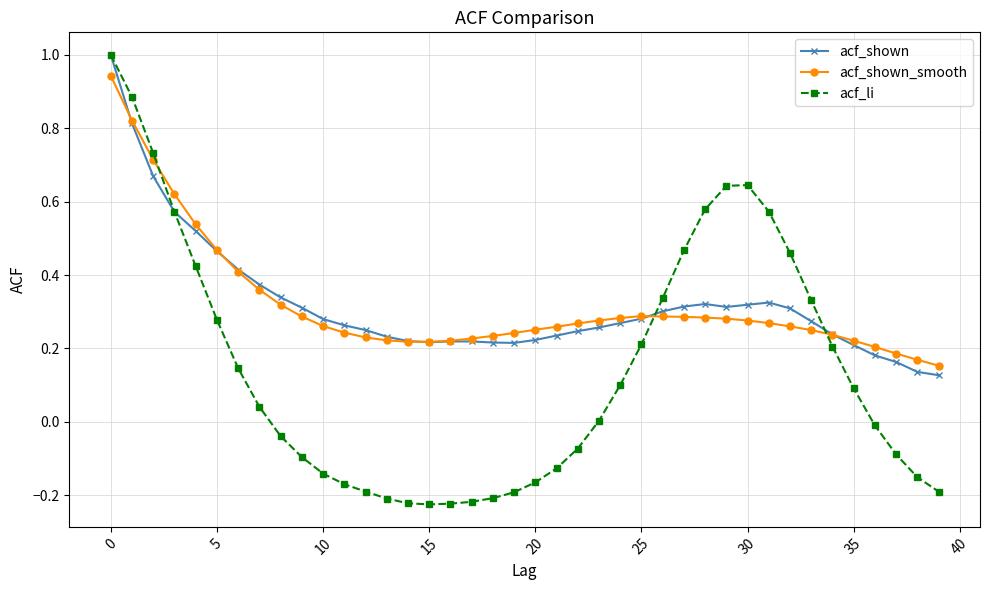

What is the maximum value for acf_shown?

1.0